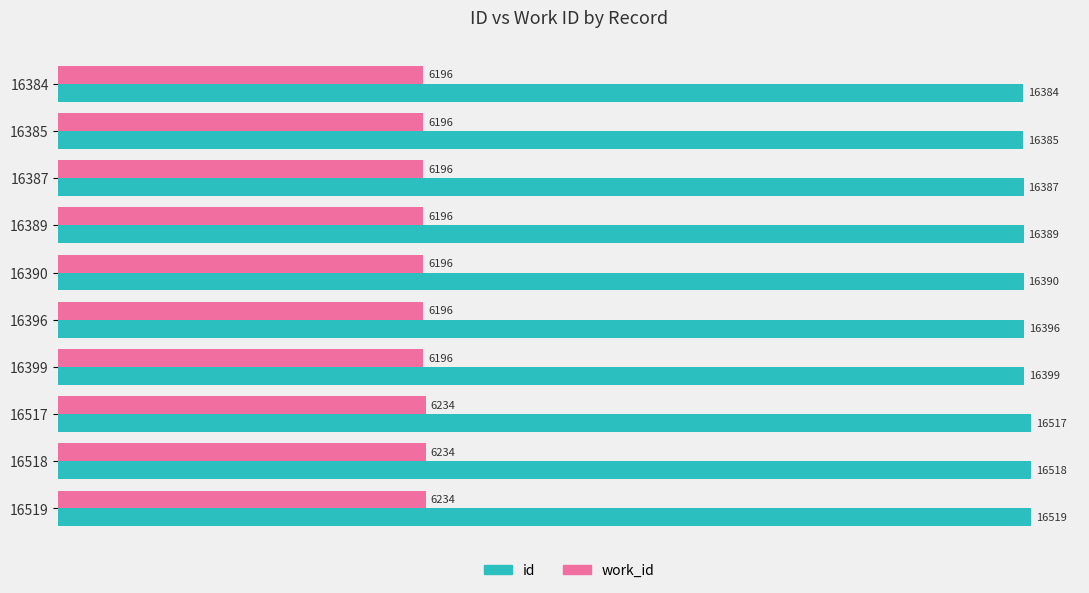

At which category is the sum across all series the highest?

16519